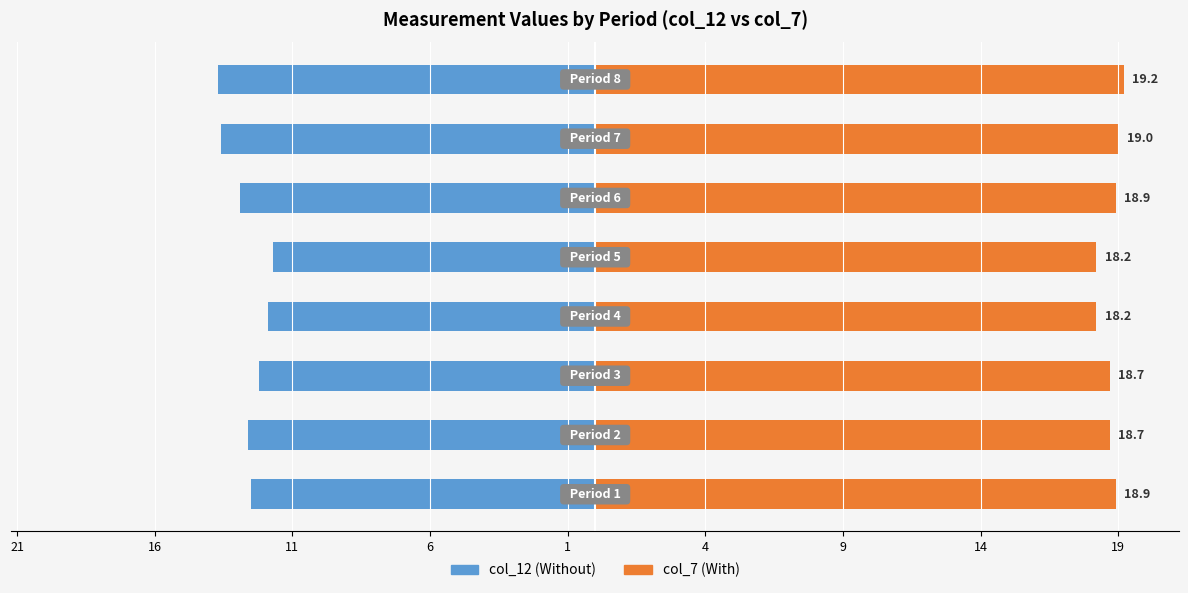

Rank the series by their maximum value, from lowest to highest.

col_12, col_7